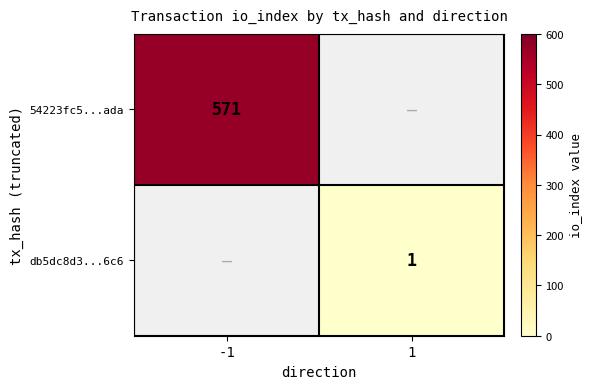

Is it true that 54223fc5...ada equals 904.3 at -1?

False